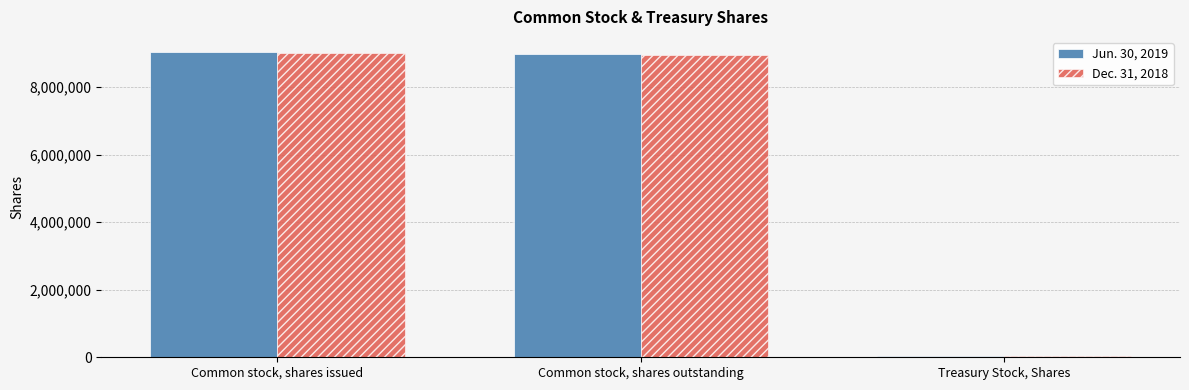

The value of Jun. 30, 2019 at Common stock, shares outstanding is 13641829. True or false?

False